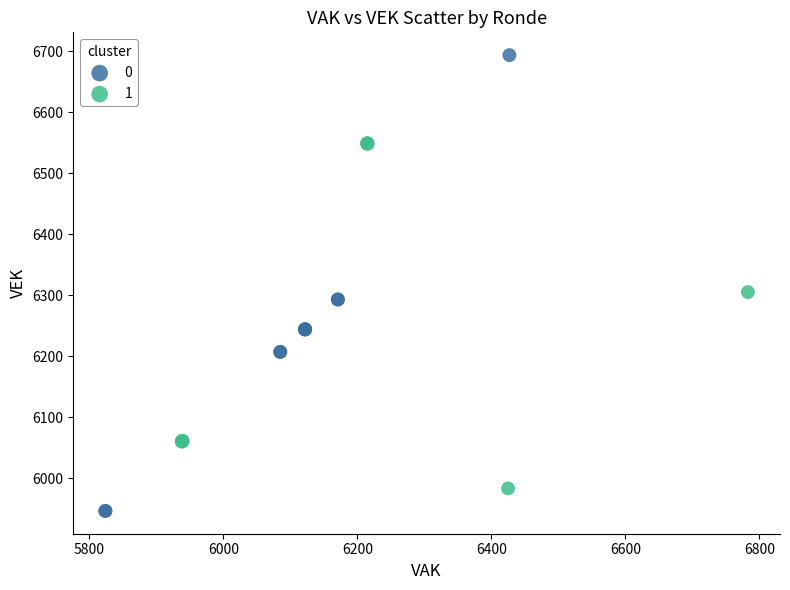

Which series has the widest spread of Y values?

0